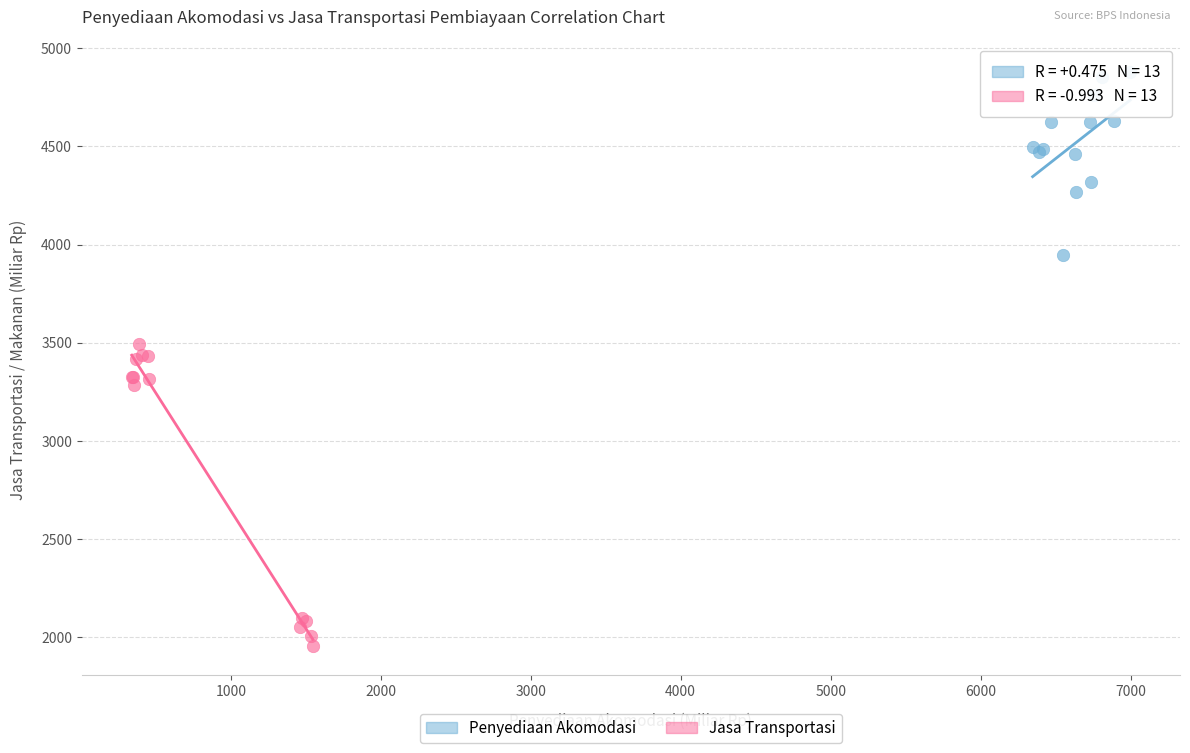

Which series has the widest spread of Y values?

Jasa Transportasi